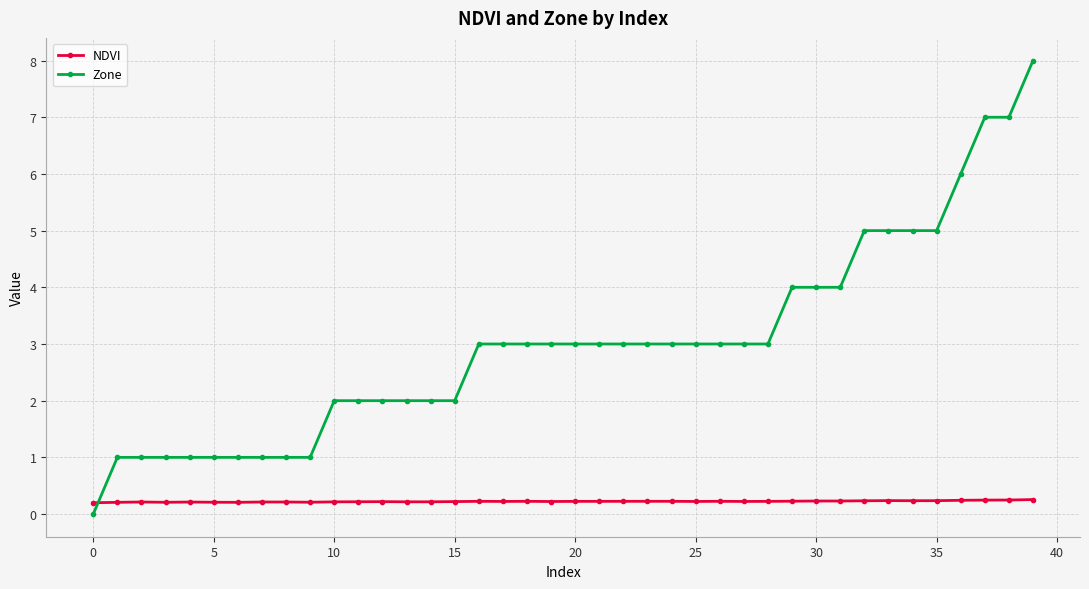

What is the value of the Zone point at the 20th from the left?

3.0